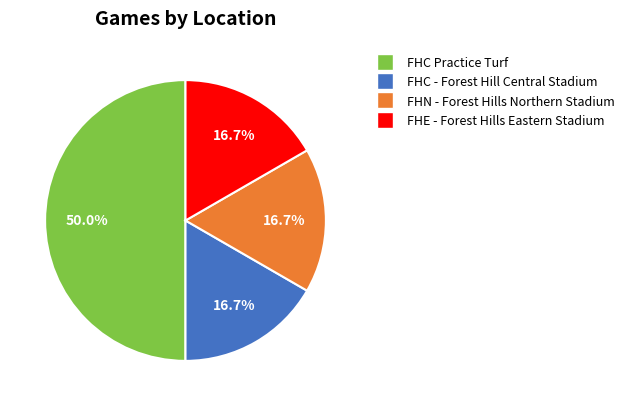

How many slices are in this pie chart?

4